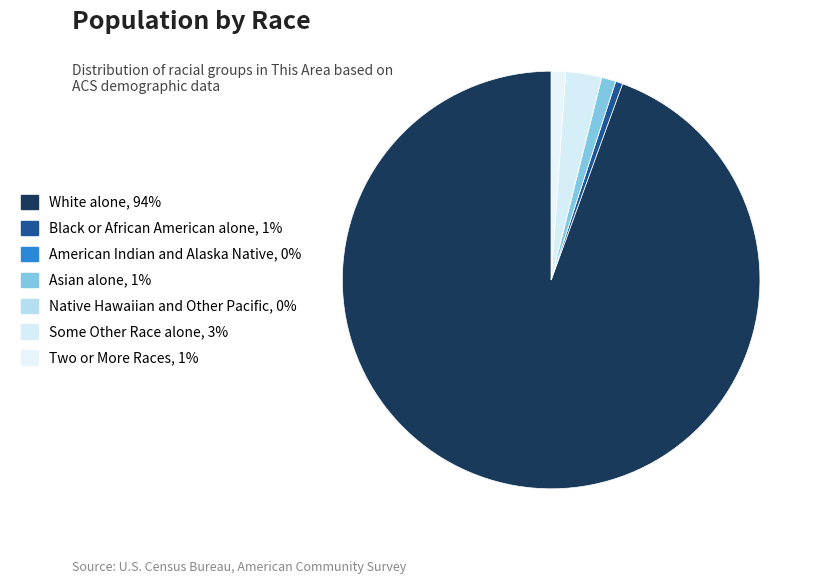

To the nearest percent, what is the average slice percentage?

14%